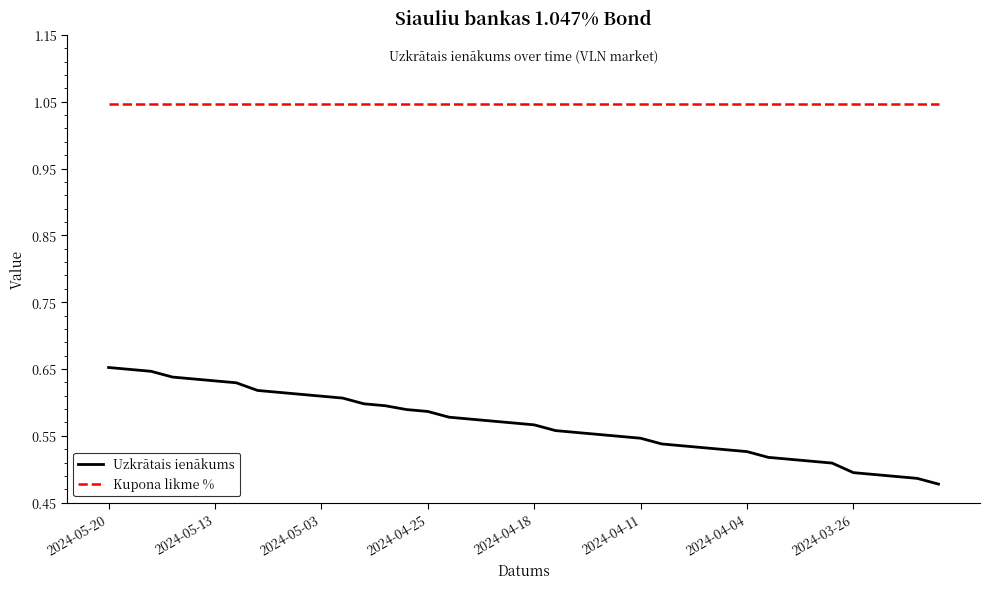

True or false: Kupona likme % and Uzkrātais ienākums intersect in this chart.

False